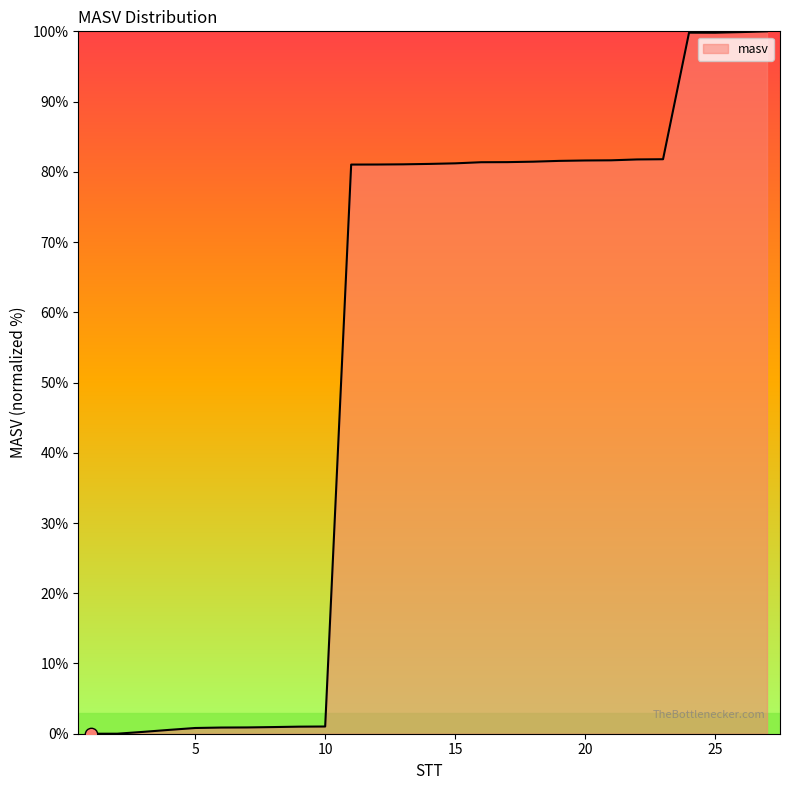

What is the difference between the maximum and minimum values?

100.0